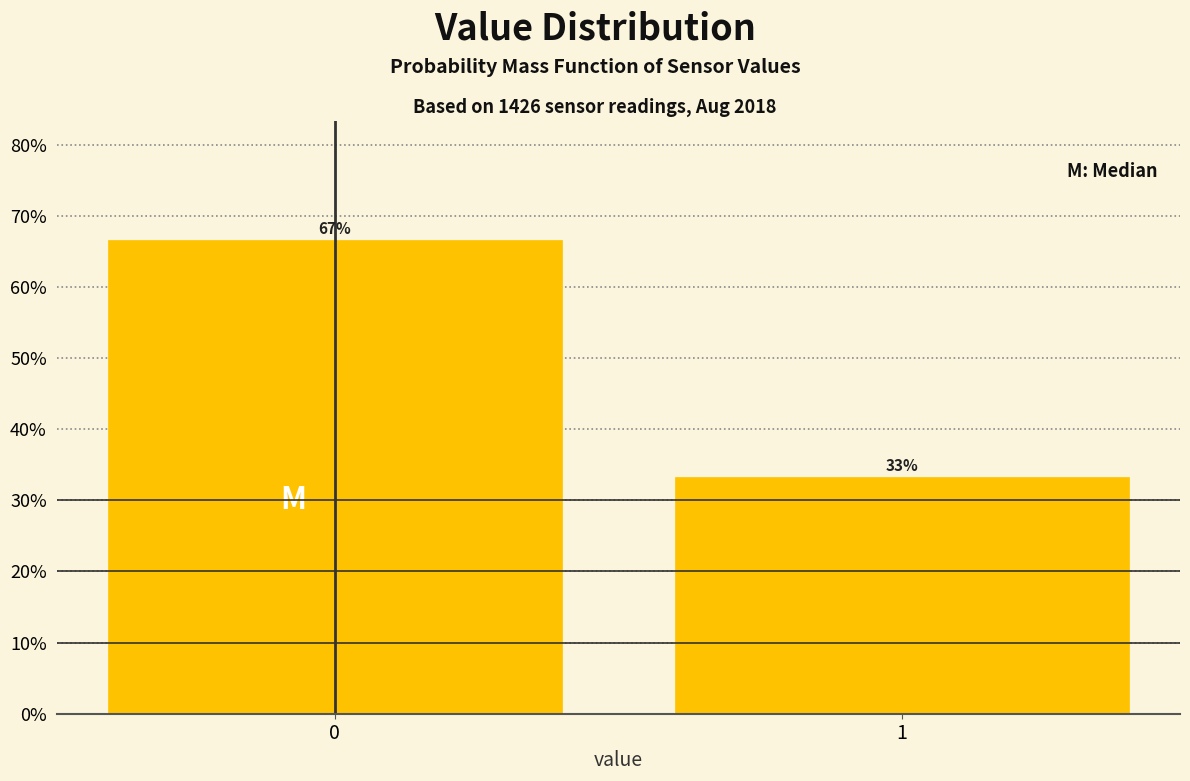

What is the average value?

50.0